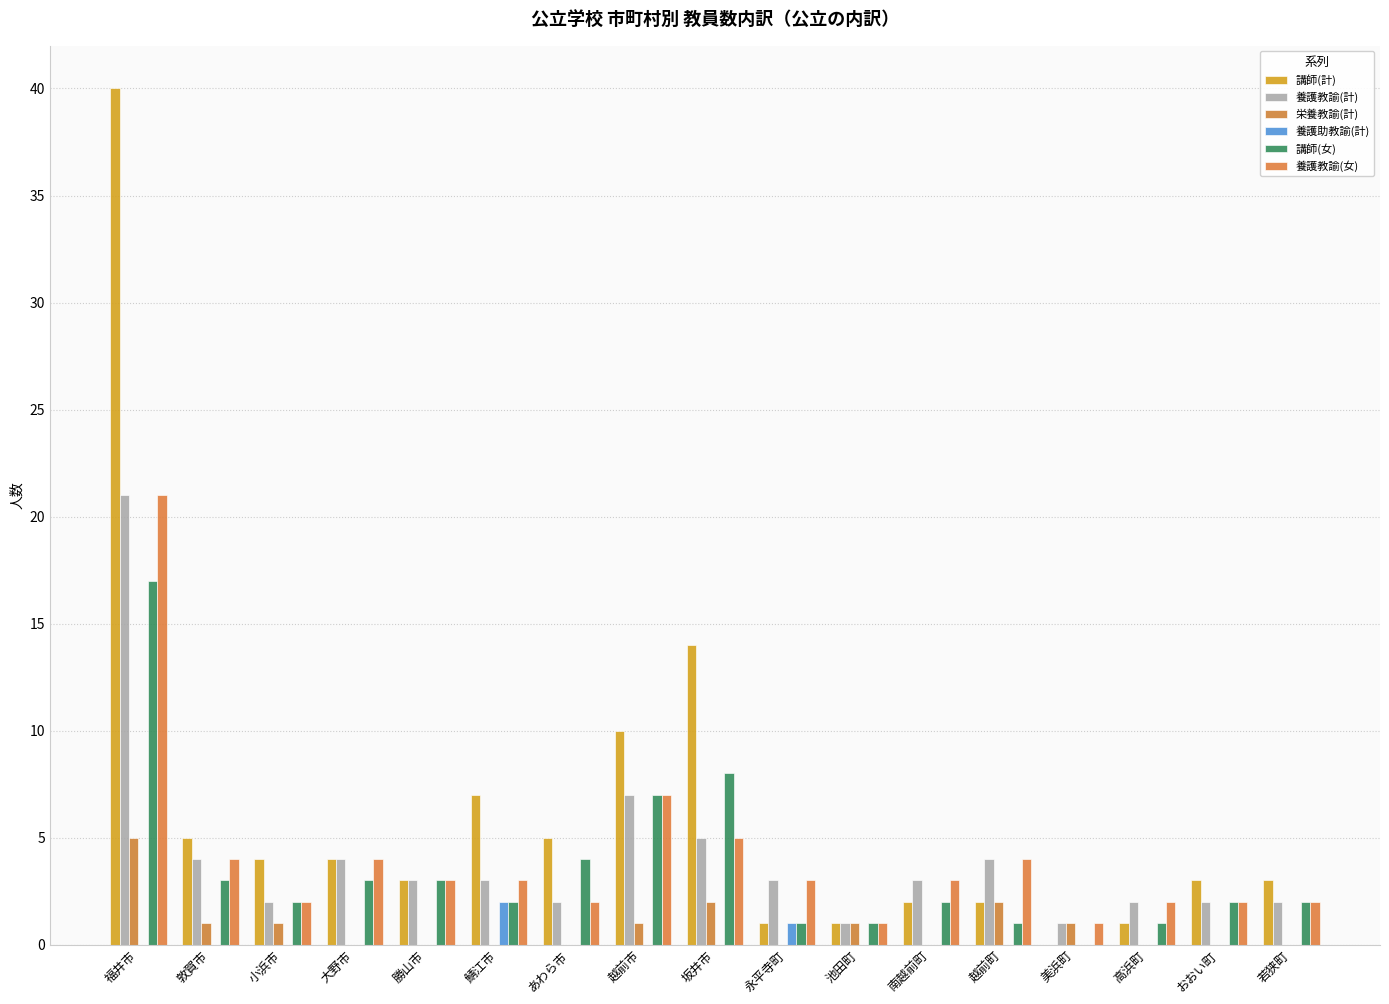

Does the chart contain stacked bars?

No